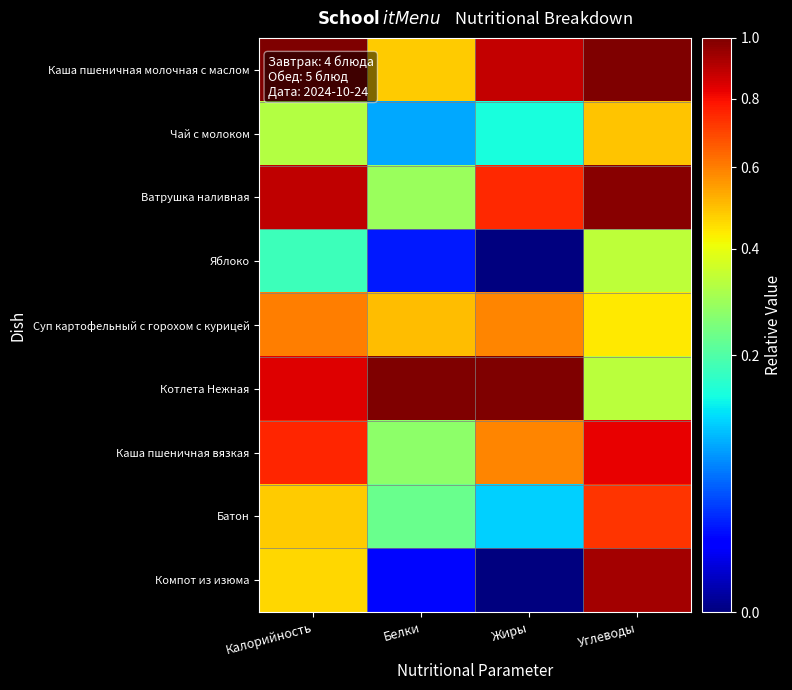

Reading left to right, extract all data points from this chart.

Каша пшеничная молочная с маслом: Калорийность=1.0	Белки=0.5	Жиры=0.9	Углеводы=1.0
Чай с молоком: Калорийность=0.3	Белки=0.1	Жиры=0.1	Углеводы=0.5
Ватрушка наливная: Калорийность=0.9	Белки=0.3	Жиры=0.7	Углеводы=1.0
Яблоко: Калорийность=0.2	Белки=0.0	Жиры=0.0	Углеводы=0.3
Суп картофельный с горохом с курицей: Калорийность=0.6	Белки=0.5	Жиры=0.6	Углеводы=0.4
Котлета Нежная: Калорийность=0.8	Белки=1.0	Жиры=1.0	Углеводы=0.3
Каша пшеничная вязкая: Калорийность=0.8	Белки=0.3	Жиры=0.6	Углеводы=0.8
Батон: Калорийность=0.5	Белки=0.2	Жиры=0.1	Углеводы=0.7
Компот из изюма: Калорийность=0.5	Белки=0.0	Жиры=0.0	Углеводы=0.9